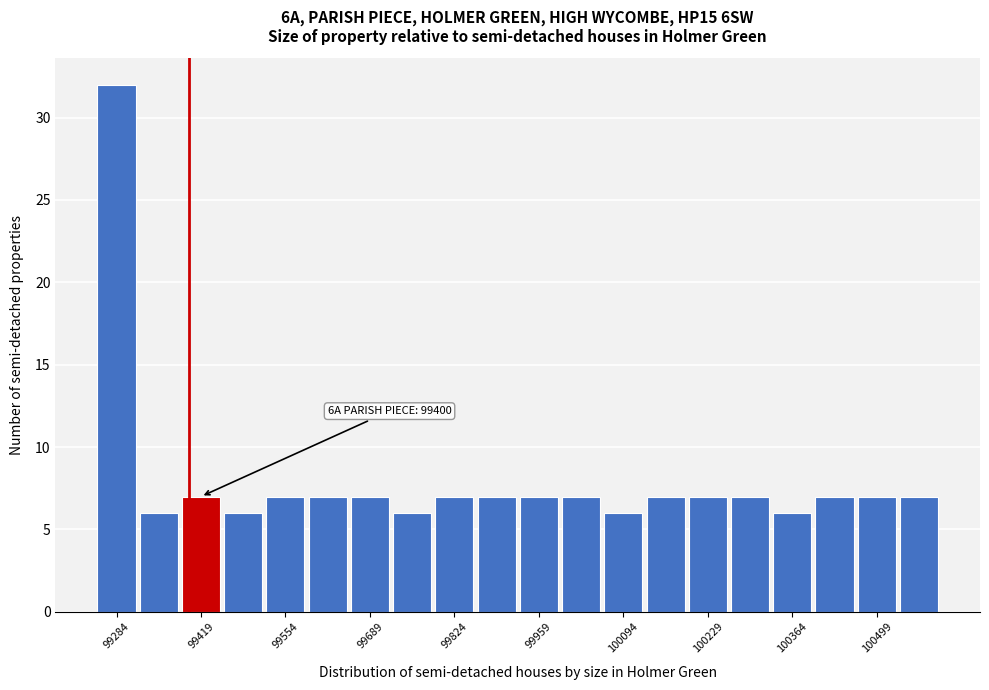

Read against the x-axis, roughly where is the centre of the tallest bar?

99280